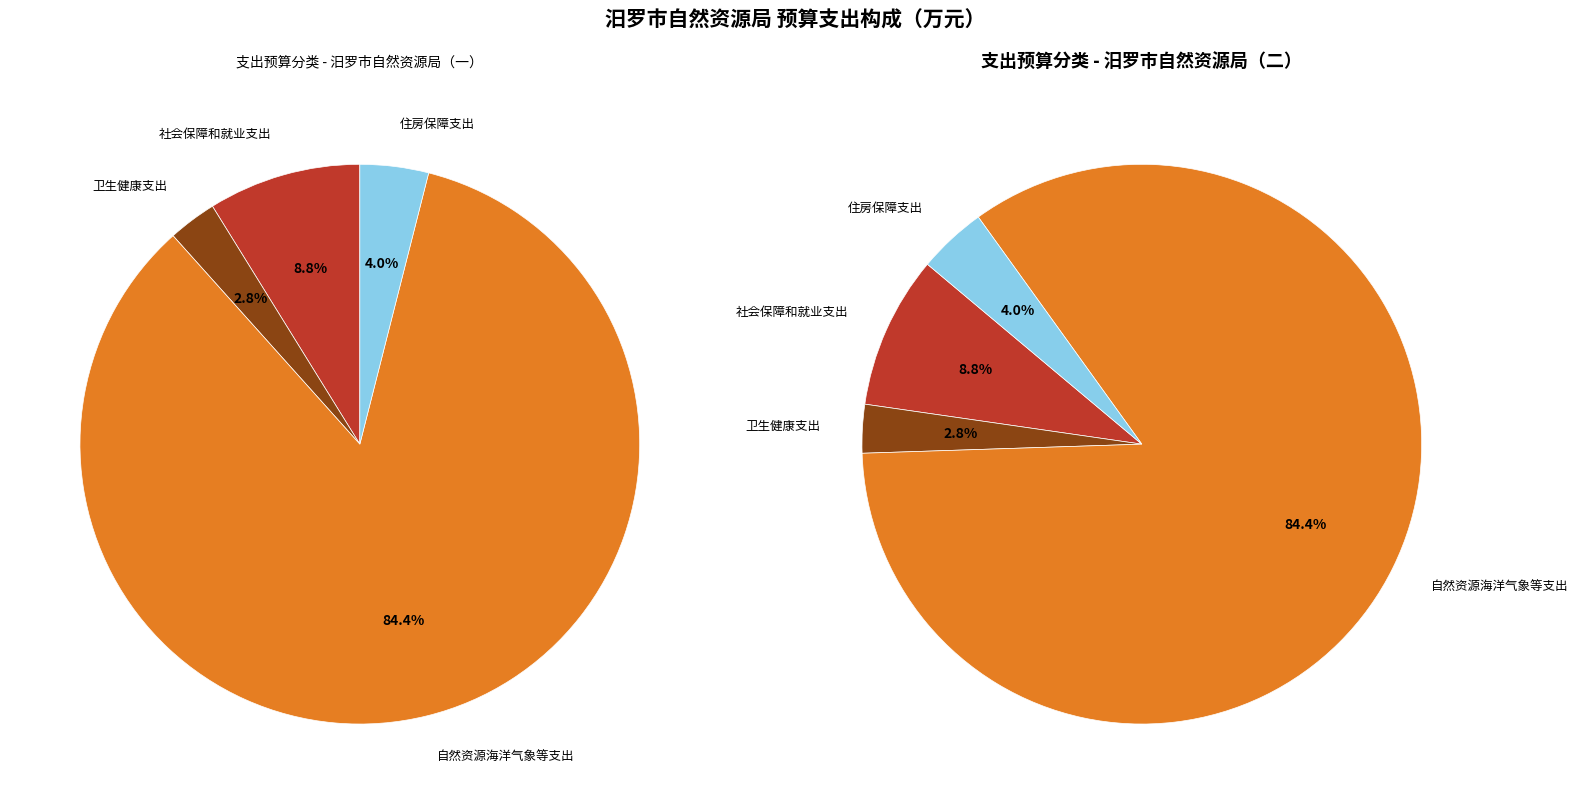

Is 社会保障和就业支出 the majority of the pie?

No